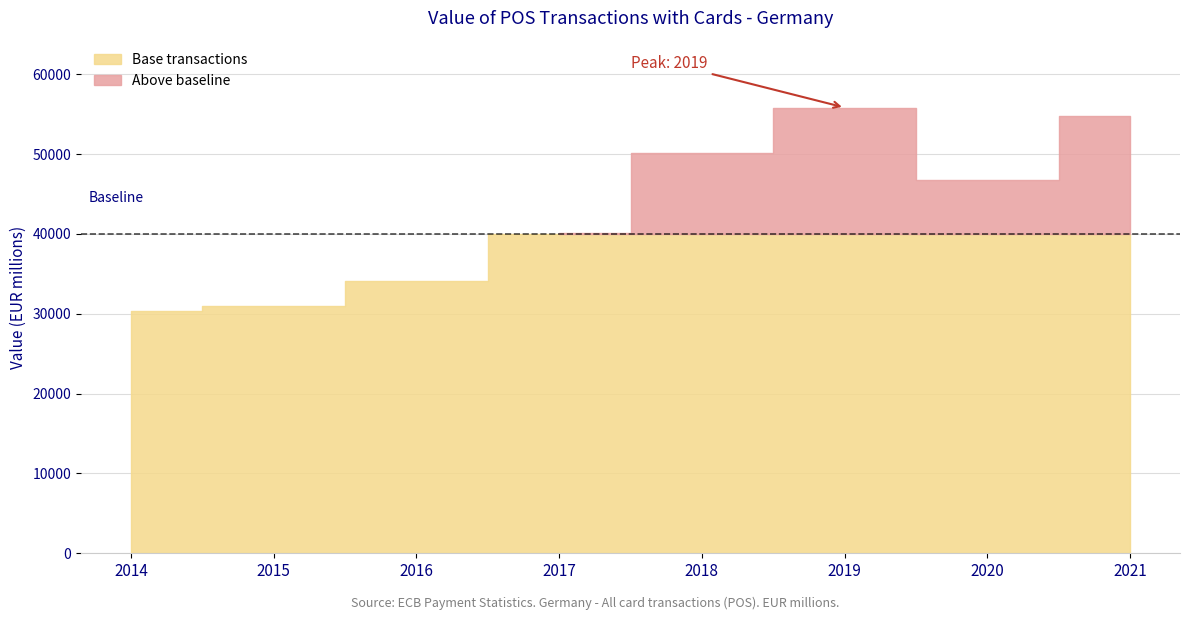

Reading left to right, what are all the values shown in this chart?

30362.4	30937.9	34130.6	40073.1	50168.0	55820.0	46687.3	54760.6